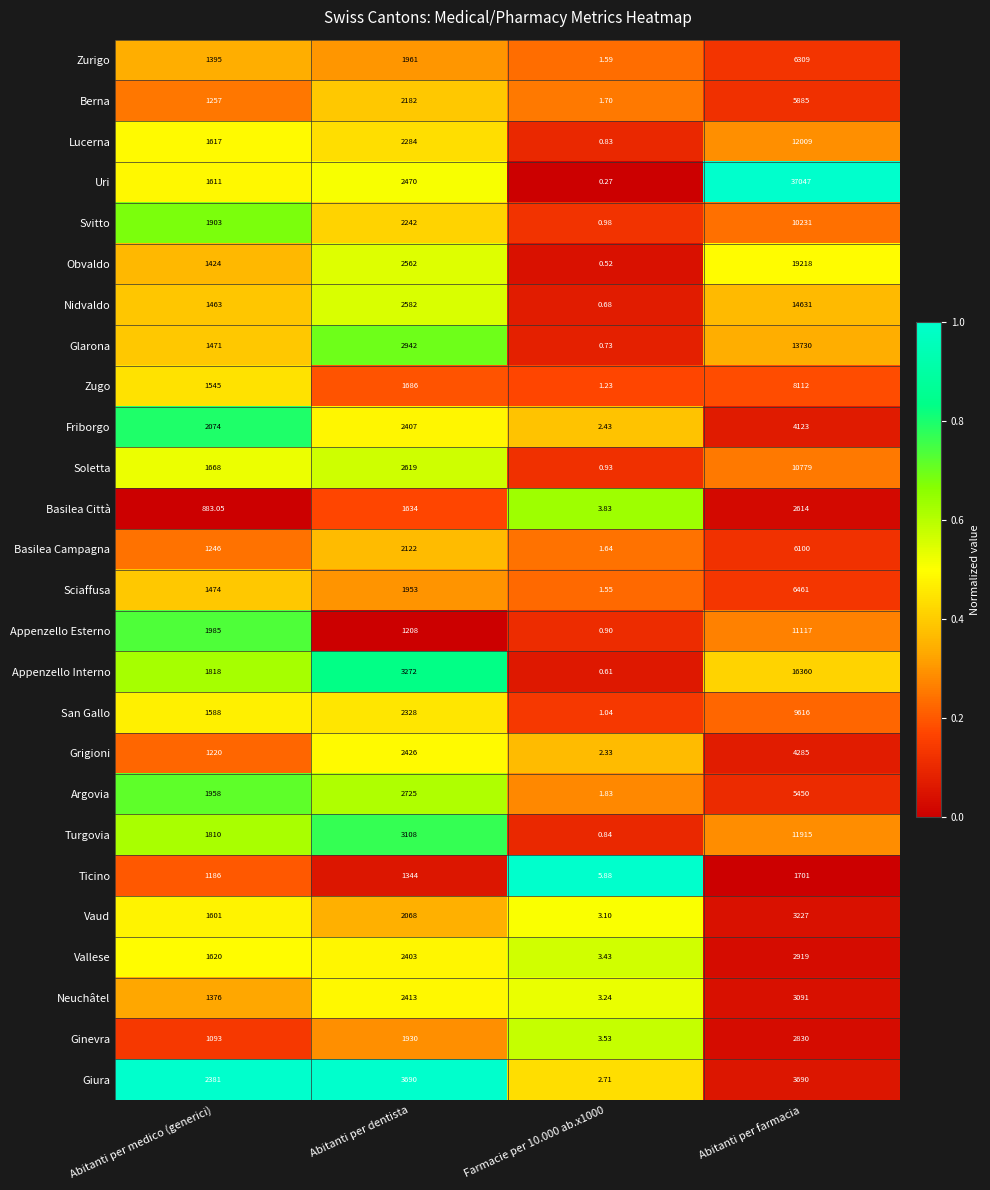

What is the total value across all series at Abitanti per dentista?

60561.0